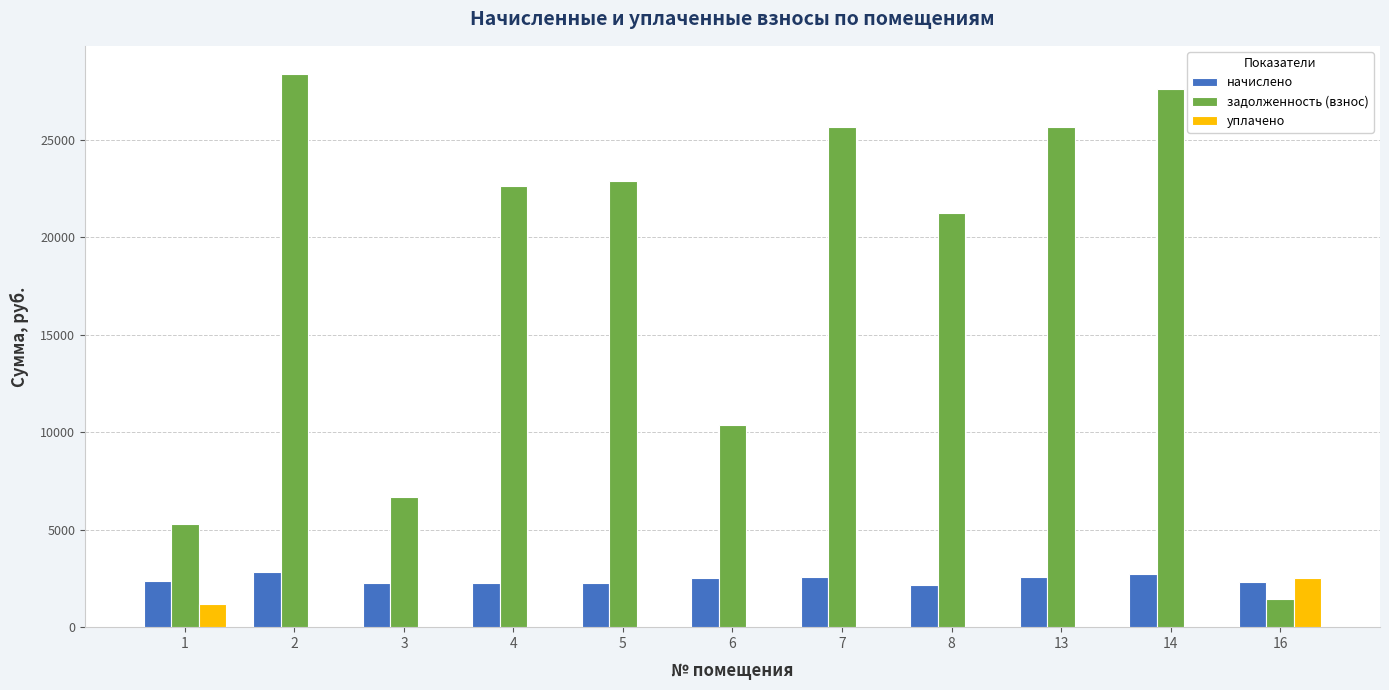

Which category has the highest value in the задолженность (взнос) series?

2